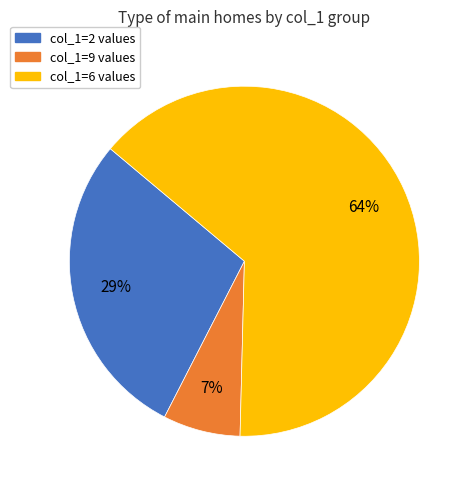

Is there a majority slice in this chart?

Yes